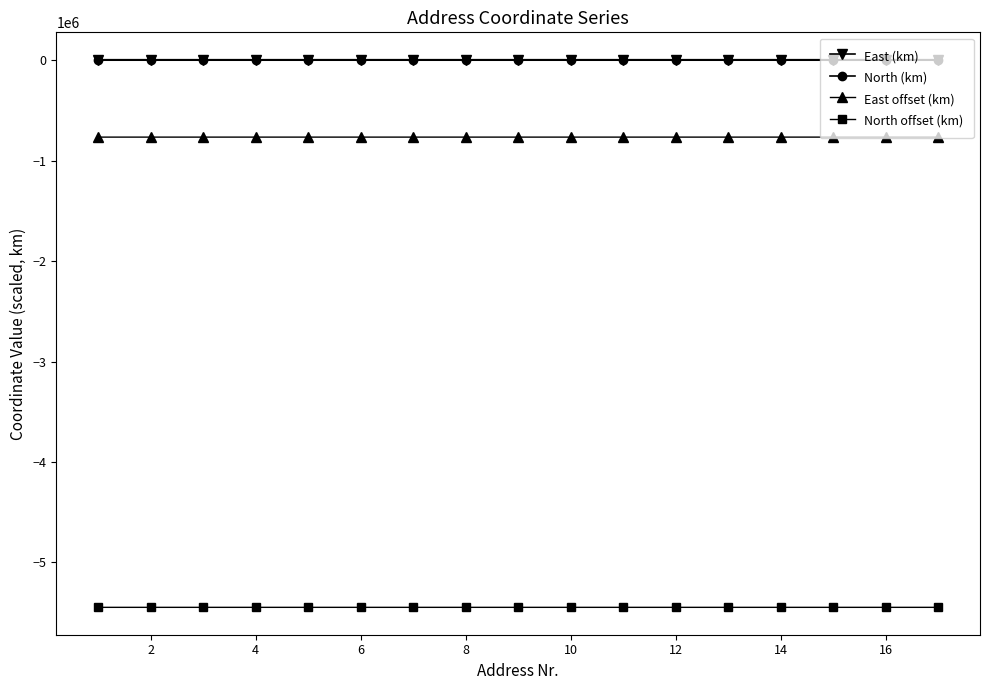

What are all the series names shown in the legend?

East (km), North (km), East offset (km), North offset (km)